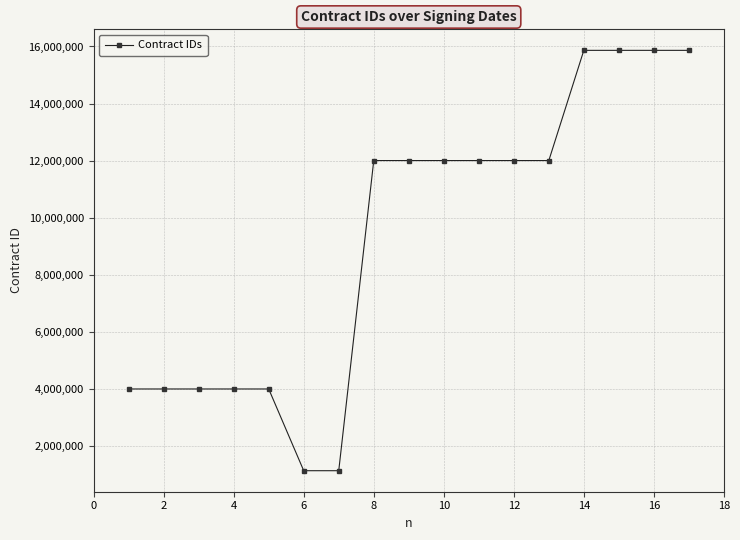

What is the smallest value displayed?

1124077